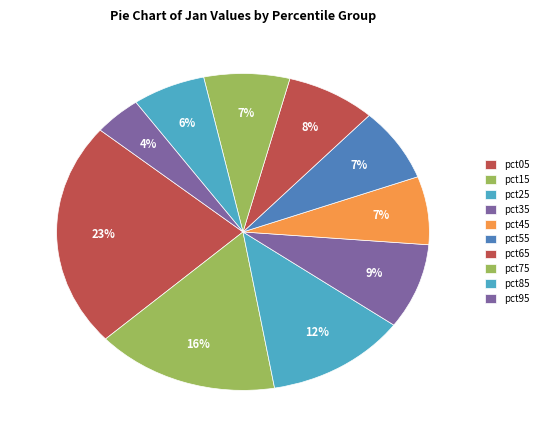

Is it true that pct25 is 25% of the pie?

False